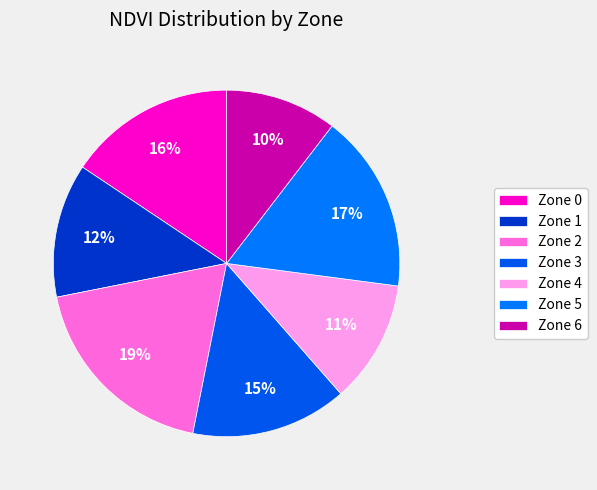

Does Zone 4 represent more than half of the total?

No